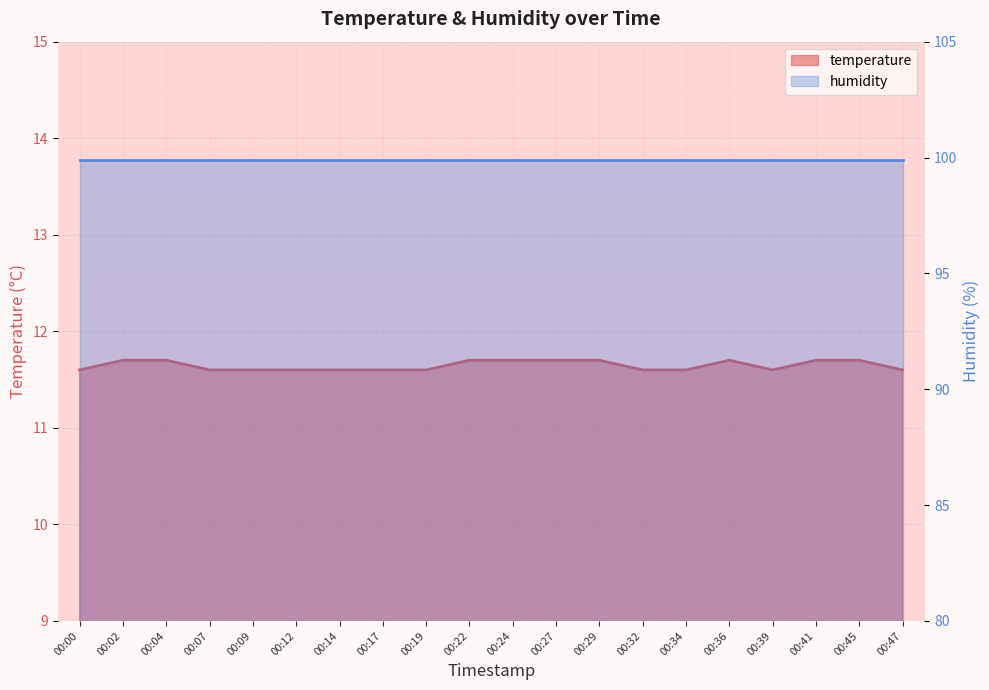

At which category does the data reach its first local valley?

00:39